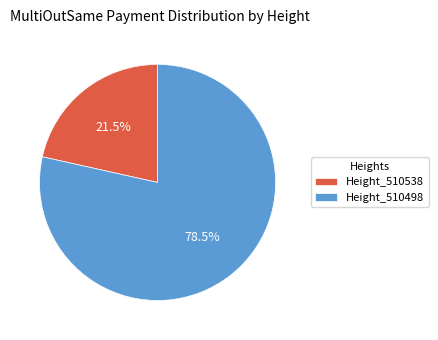

Rank the categories by value from highest to lowest.

Height_510498, Height_510538